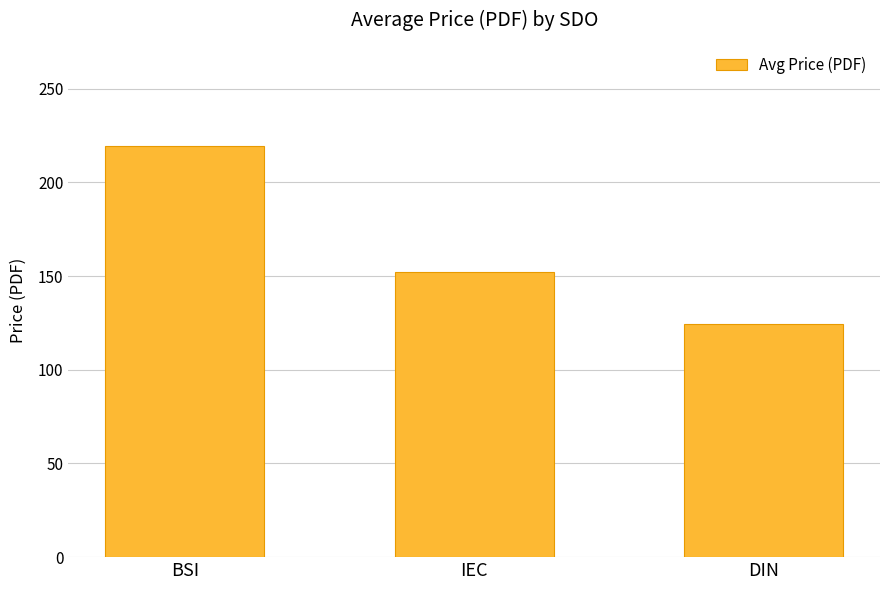

What is the change in value from BSI to IEC?

-67.2